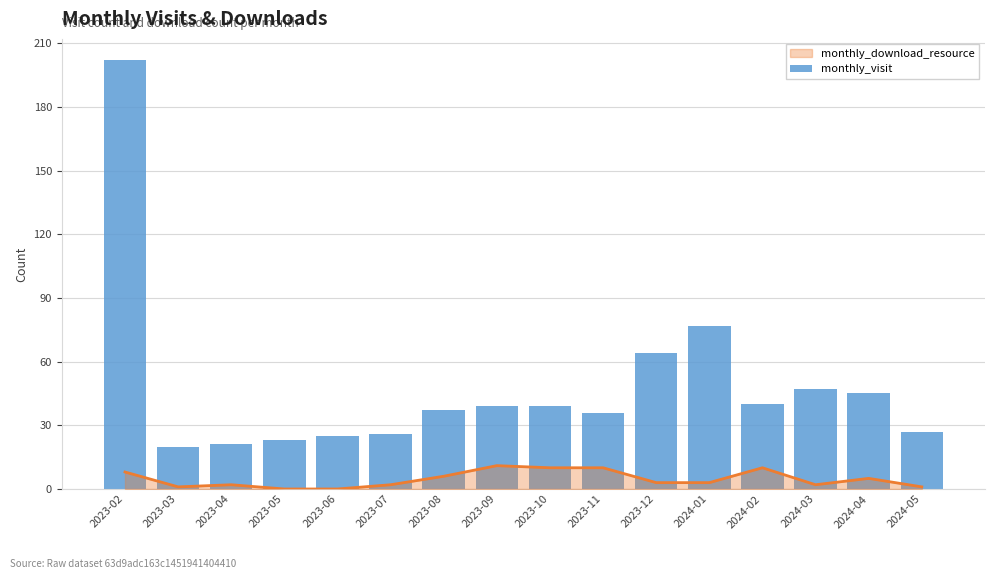

Which category has the highest value across all series?

2023-02